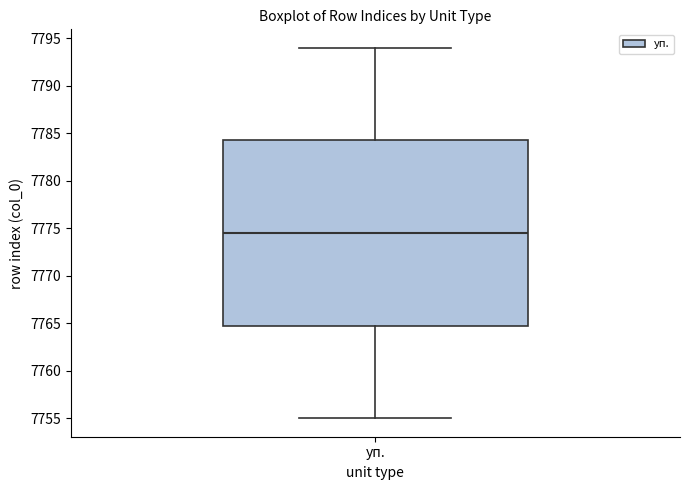

Read this box plot against the y-axis: the position of the median line, the range covered by the box, and the ends of both whiskers. The values are not printed on the chart, so give them approximately, as read against the axis.

median 7774.5, box 7765.0 to 7784.5, whiskers 7755.0 to 7794.0